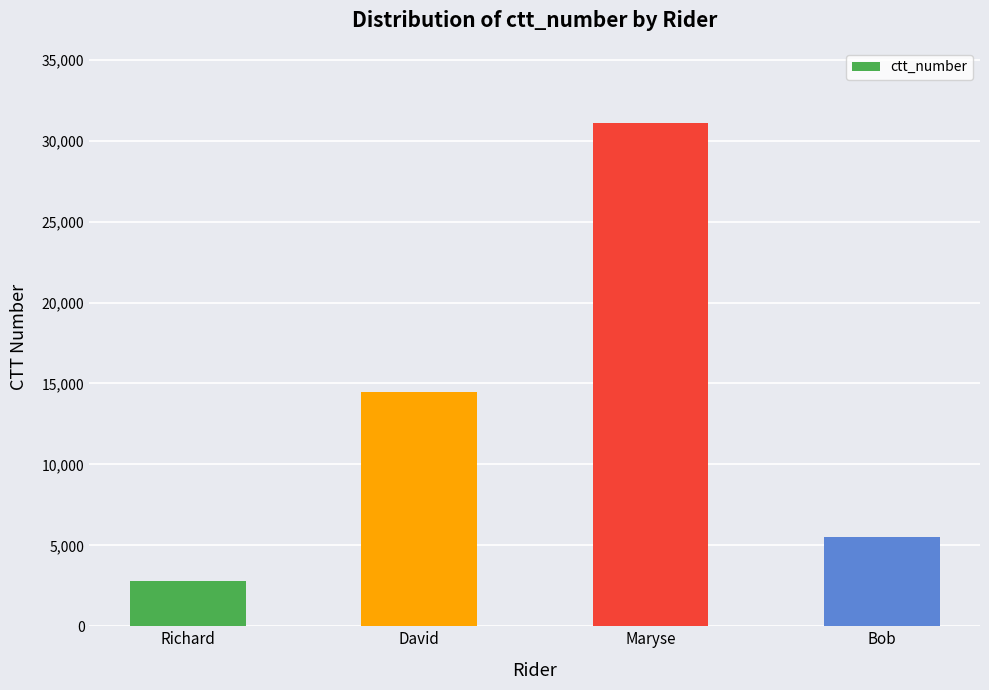

Which label corresponds to the smallest value in the chart?

Richard